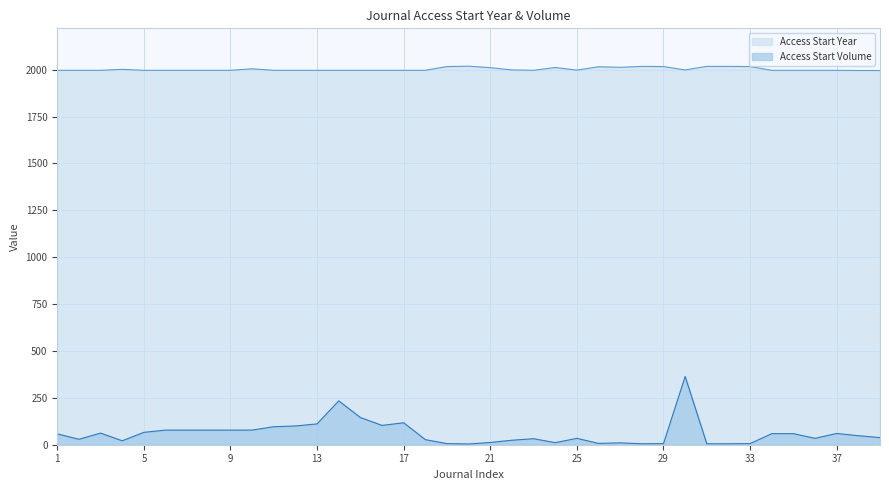

What is the total value across all series at 7?

2075